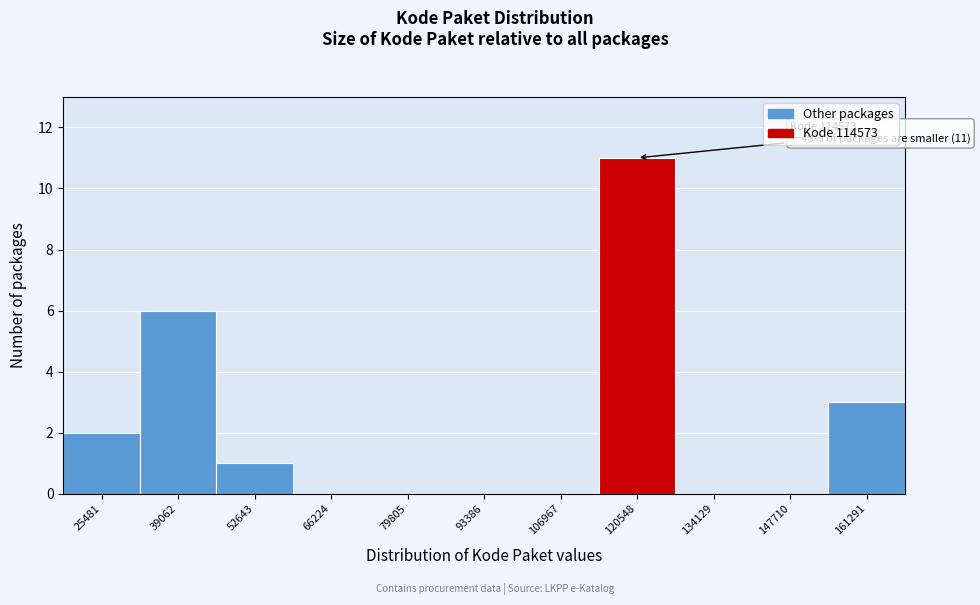

Over which range of the x-axis is the bar tallest?

114000 to 128000